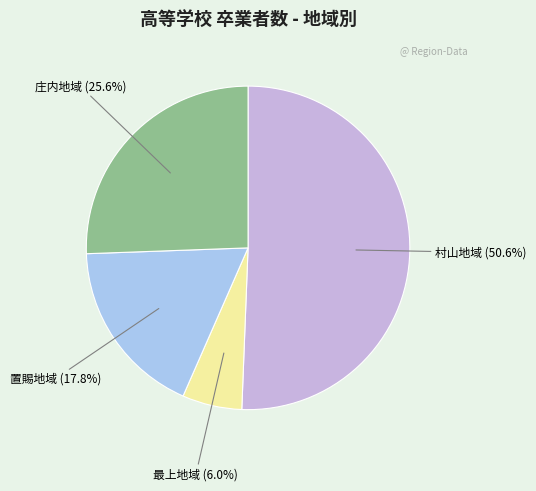

Which category has the smallest portion of the pie?

最上地域